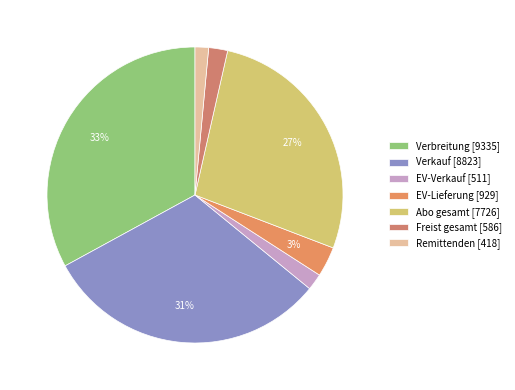

Count the number of slices in the pie.

7